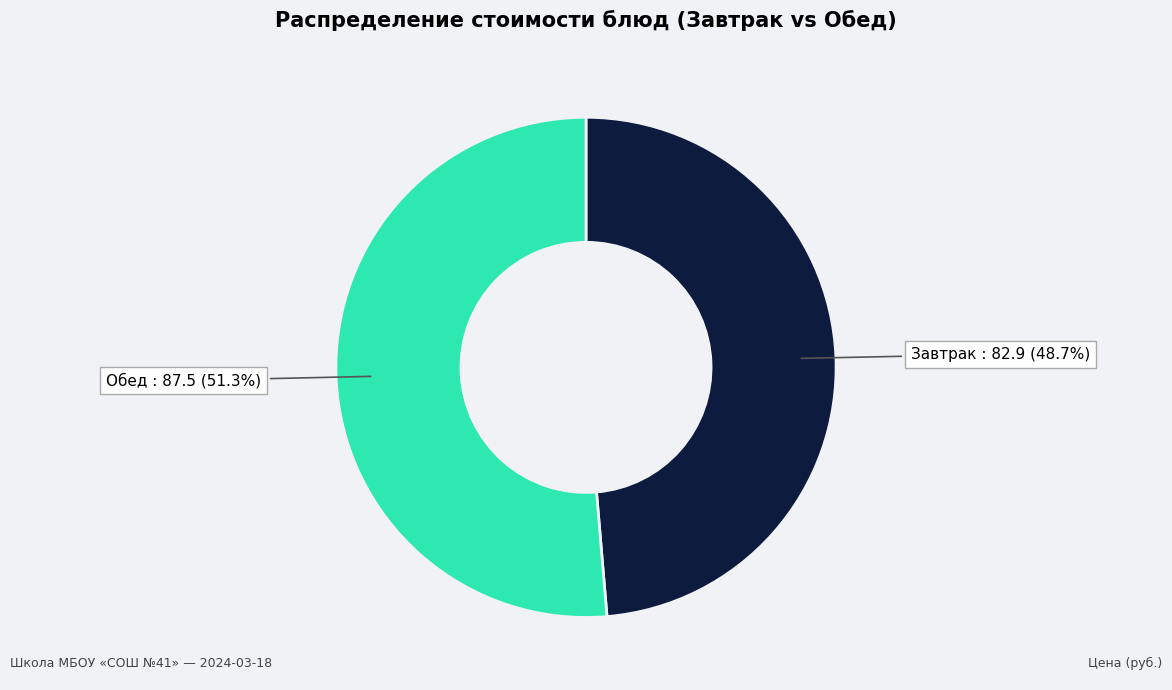

Is there any slice that represents more than half of the pie?

Yes